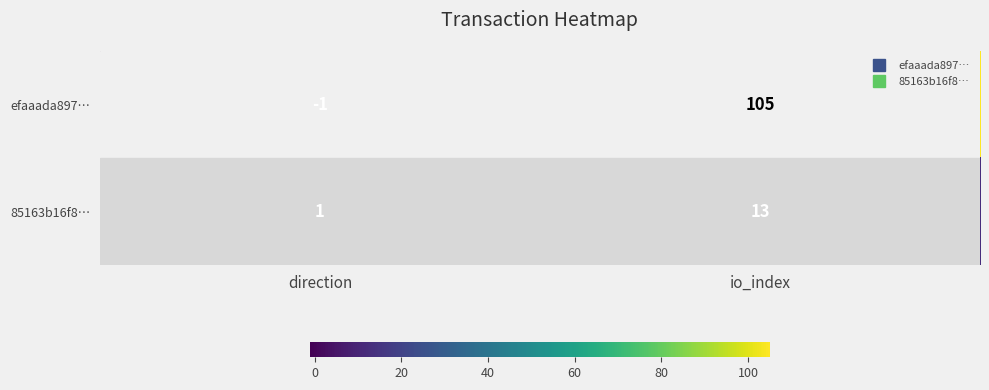

True or false: 85163b16f8… has a value of 1 at direction.

True